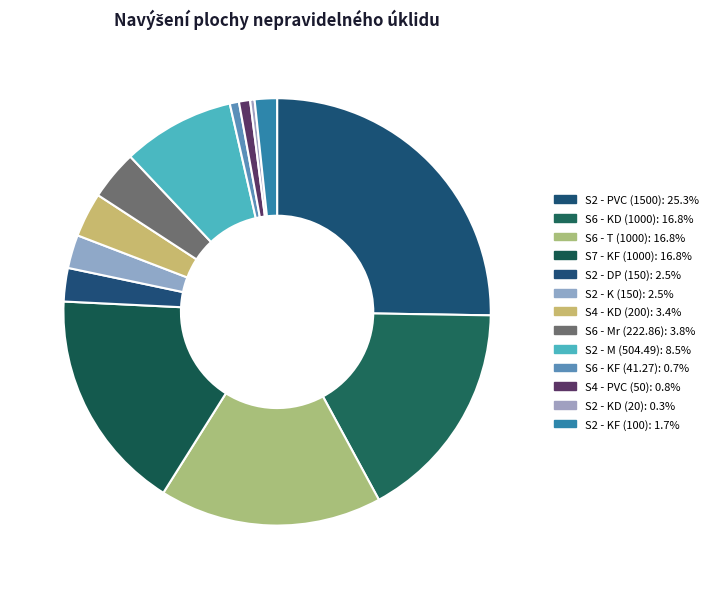

What is the change in value from S2 - PVC (1500) to S2 - DP (150)?

-1350.0